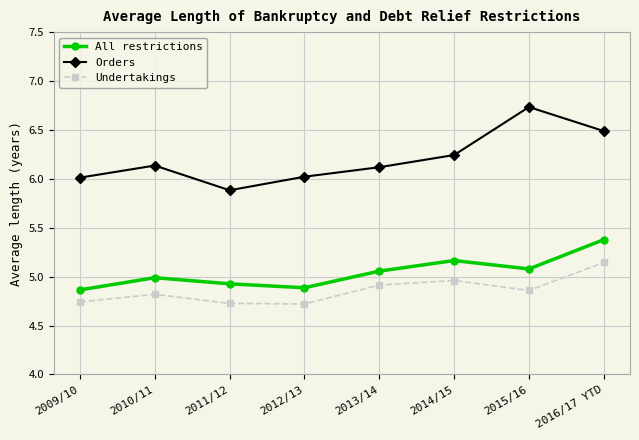

True or false: All restrictions has more than 1 interior local peaks.

True